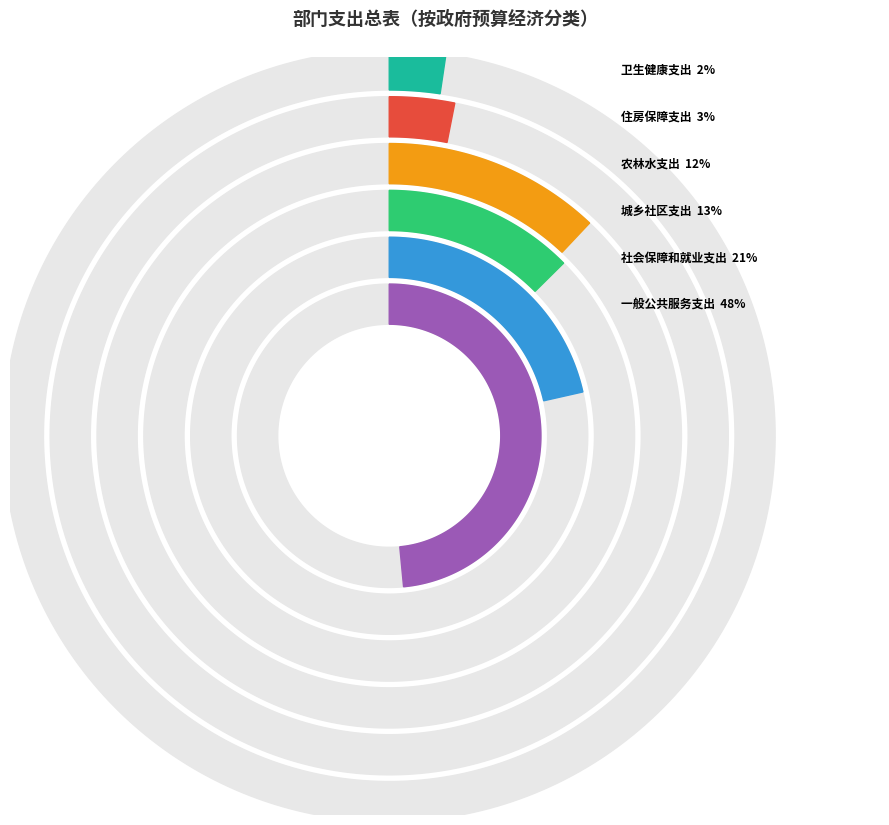

To the nearest percent, what is the difference between the 一般公共服务支出 and 卫生健康支出 slice percentages?

46%